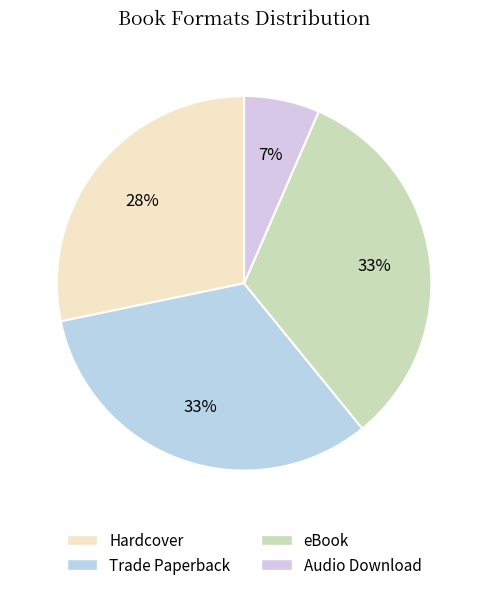

What is the smallest slice in the pie chart?

Audio Download